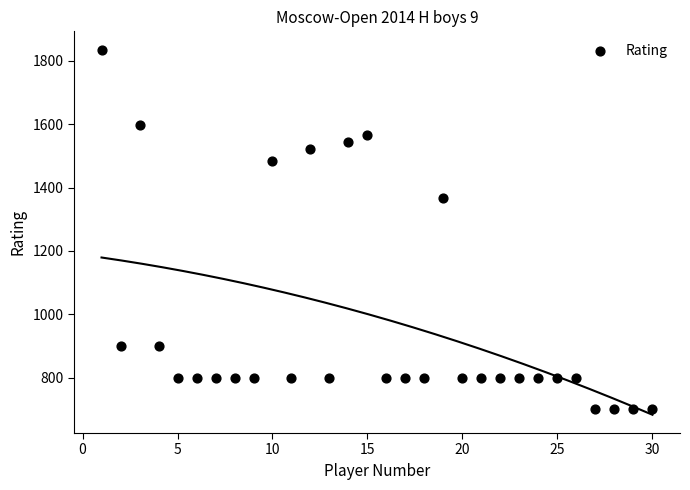

What is the range of X values (max minus min)?

29